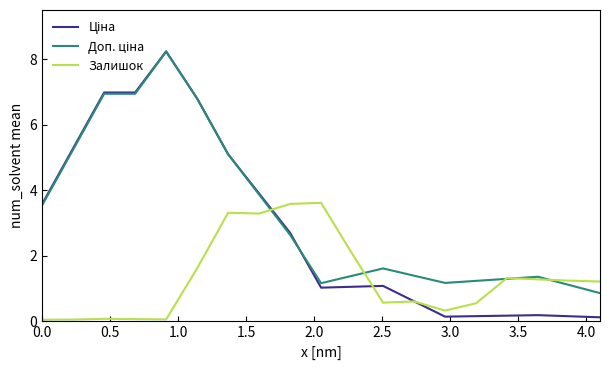

What is the greatest value displayed?

8.2